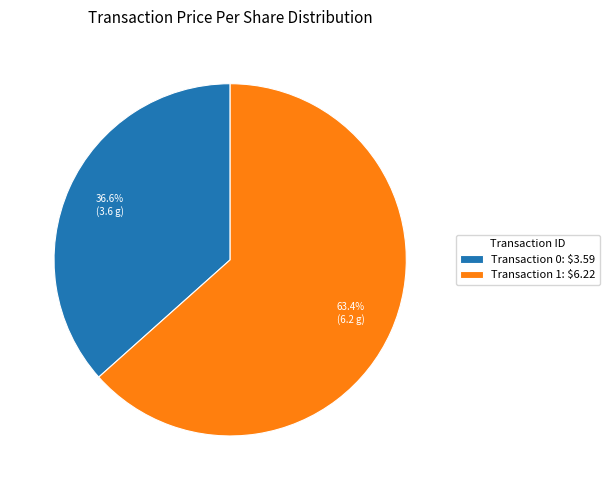

How much of the chart is everything except Transaction 0: $3.59?

63.4%